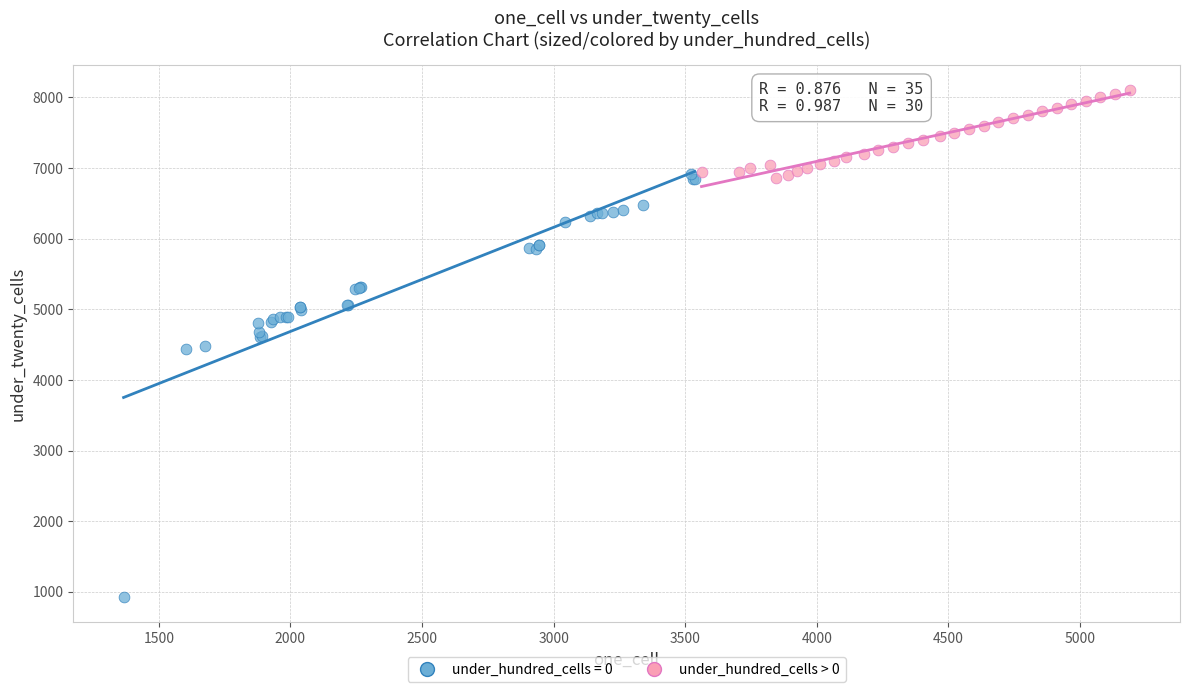

Which series contains the highest Y value?

under_hundred_cells > 0